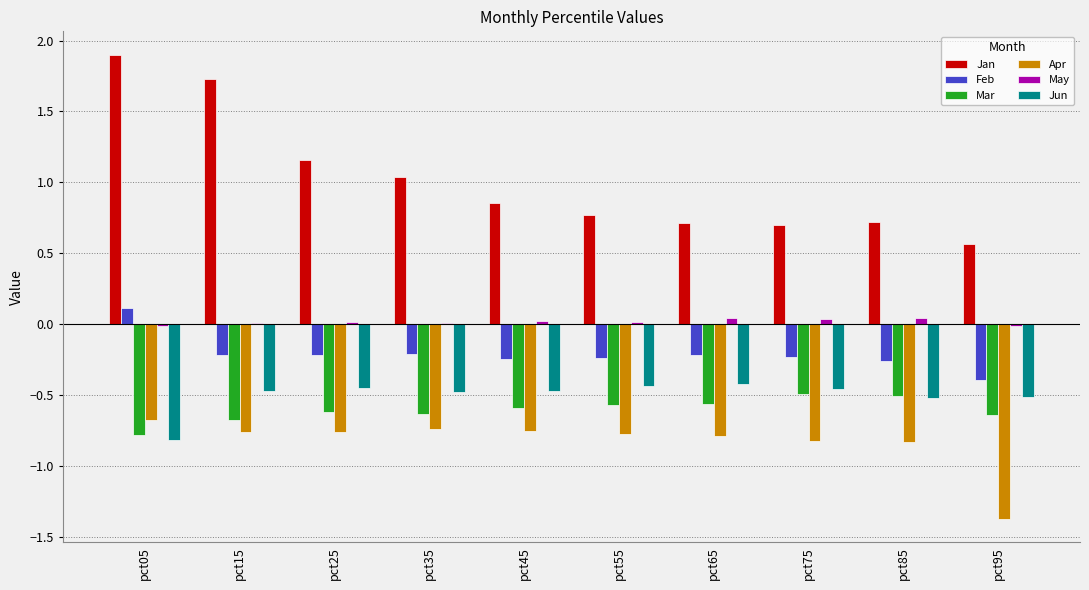

What is the sum of all Feb values?

-2.1